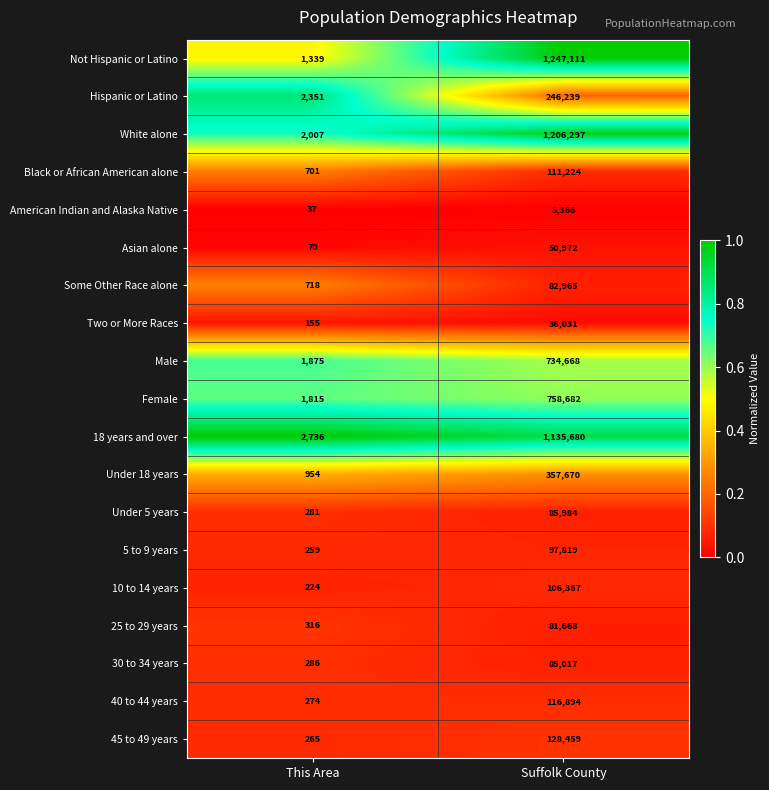

What value does the Male series have at This Area, to the nearest 10?

1880